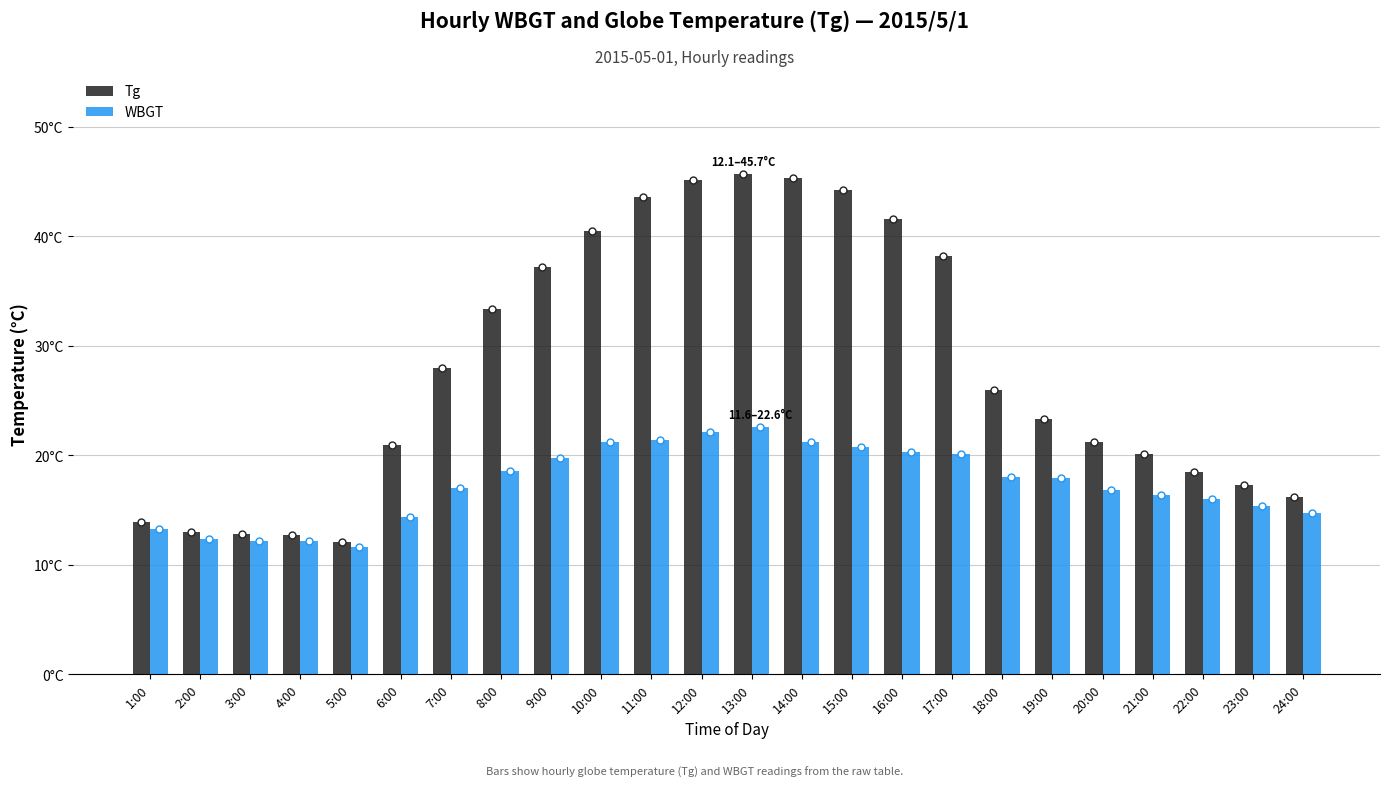

At which label does WBGT first exceed 17?

8:00